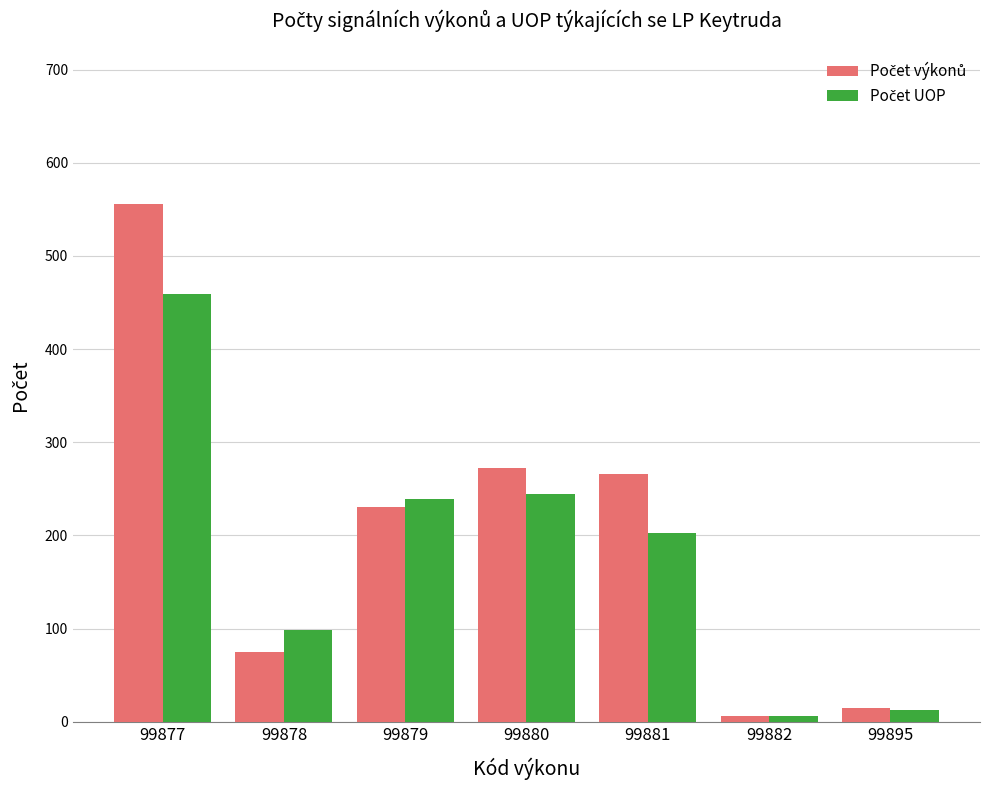

Count the number of categories in the chart.

7